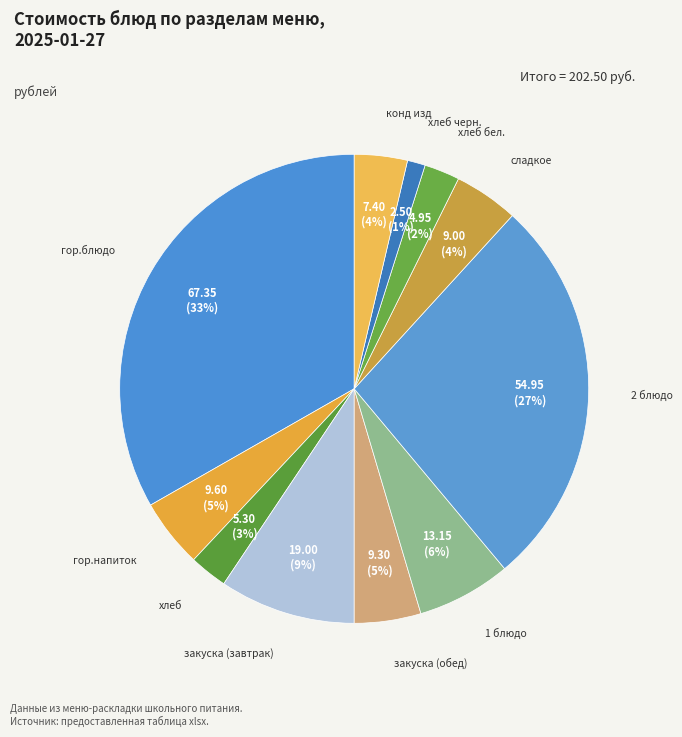

Which slice is the largest?

гор.блюдо